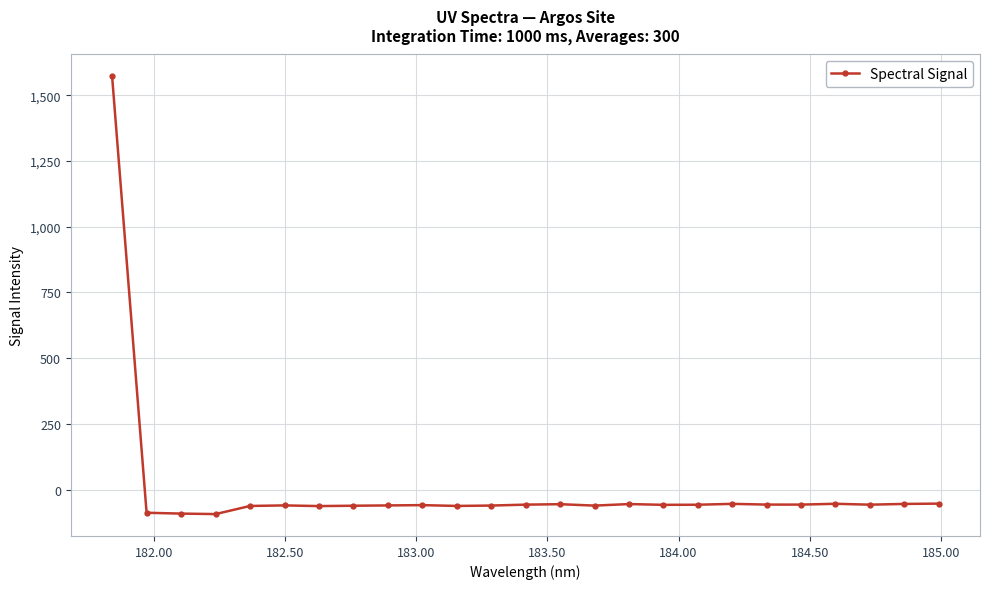

What is the value of the 8th point from the left?

-60.9